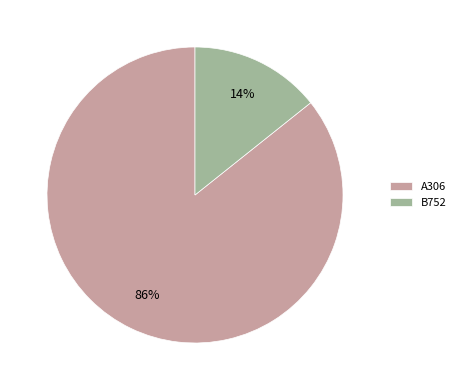

Rank the categories by value from highest to lowest.

A306, B752